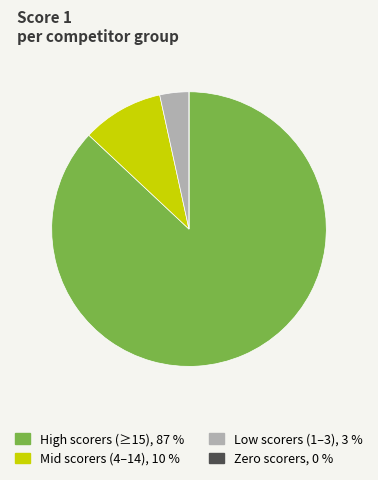

Is there a majority slice in this chart?

Yes